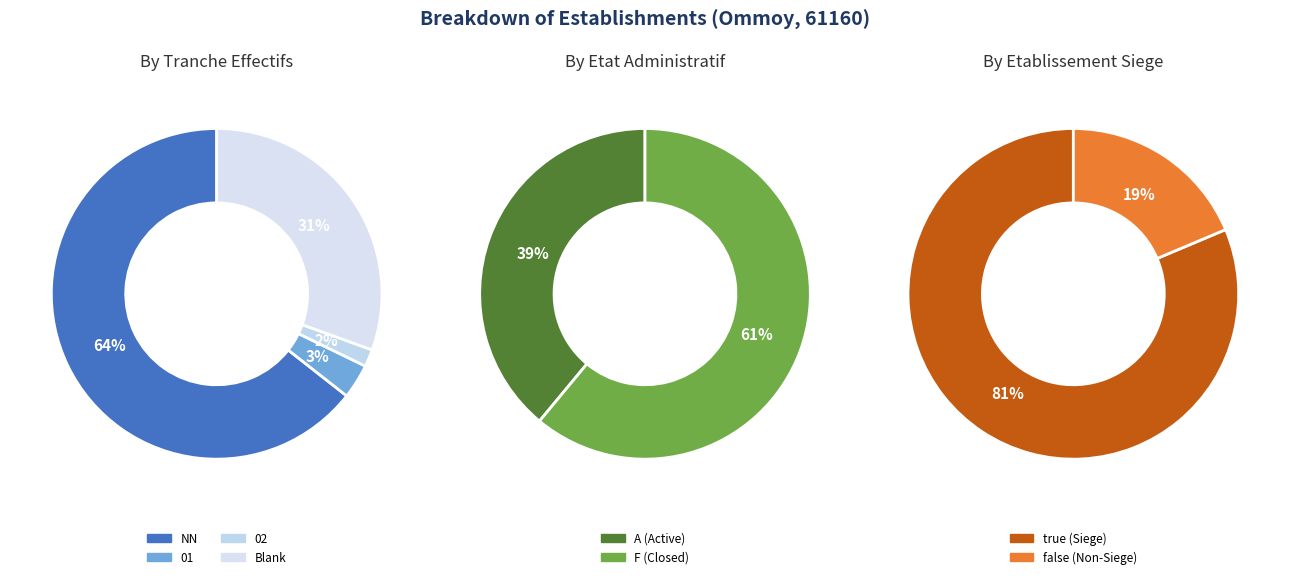

What portion of the pie excludes NN?

35.6%